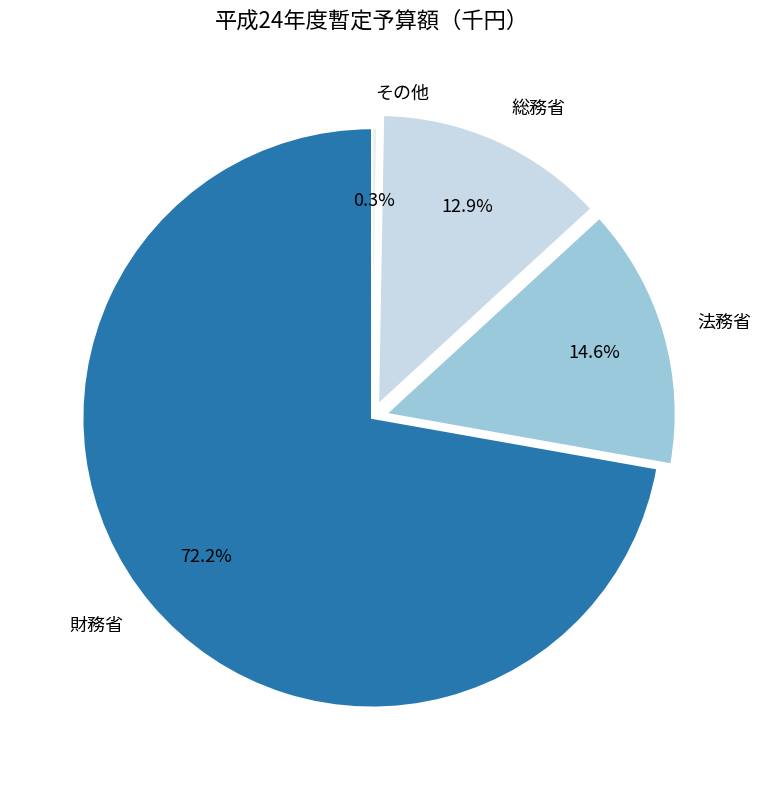

To the nearest percent, what portion does 財務省 represent?

72%